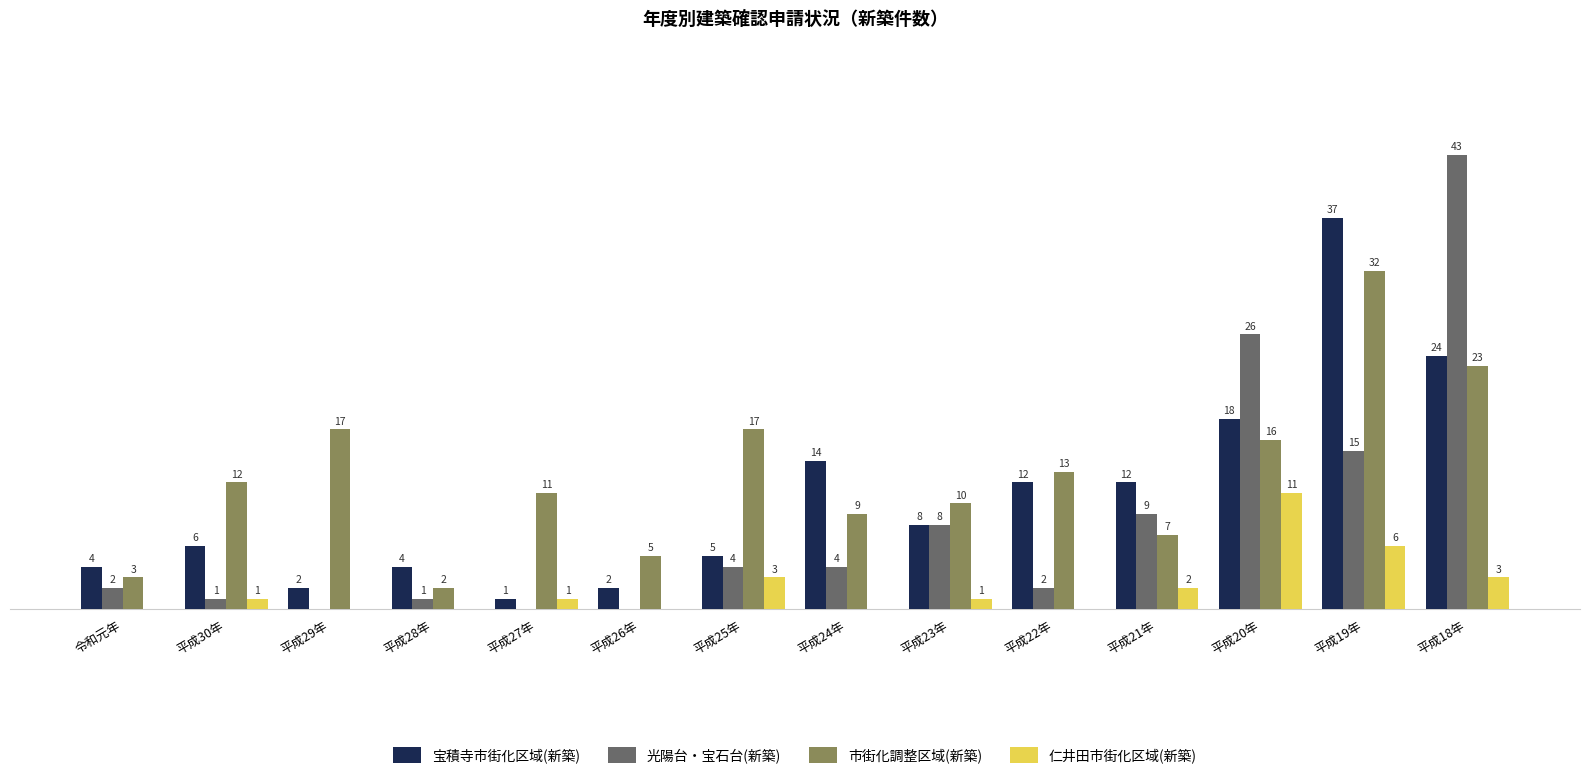

At which label does 宝積寺市街化区域(新築) reach its peak?

平成19年